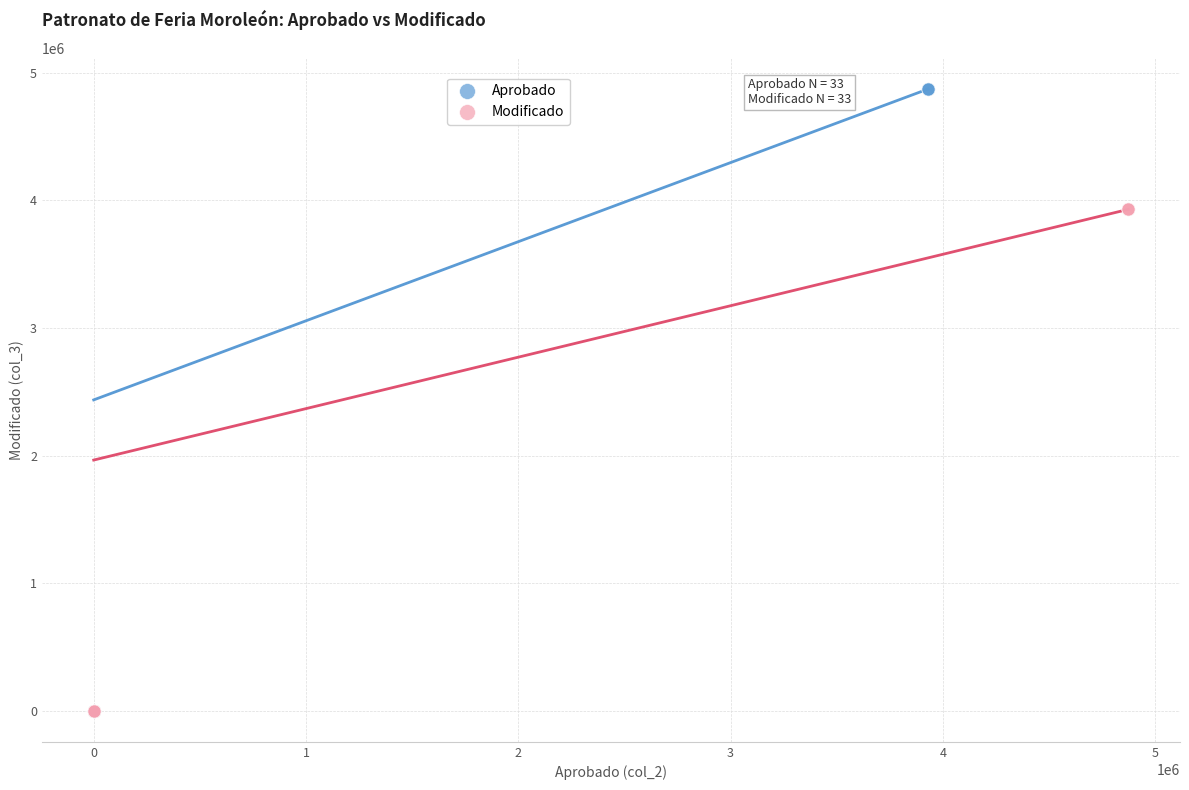

Which series has the widest spread of Y values?

Aprobado